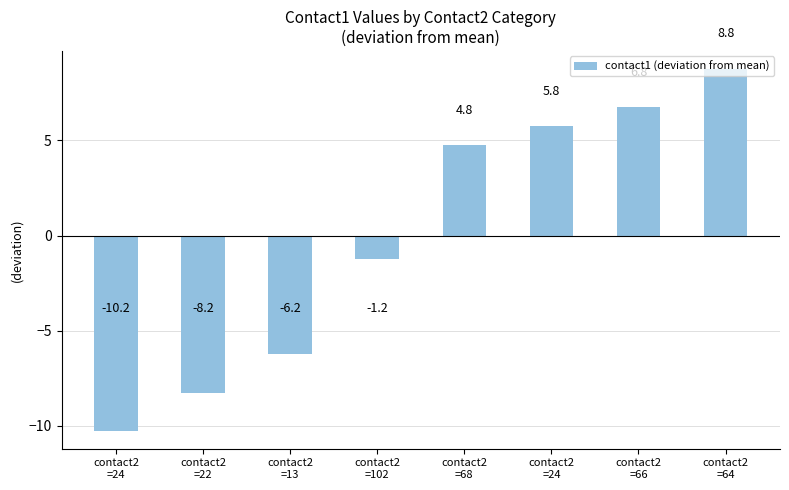

What is the sum of the values at contact2
=22 and contact2
=66?

-1.5